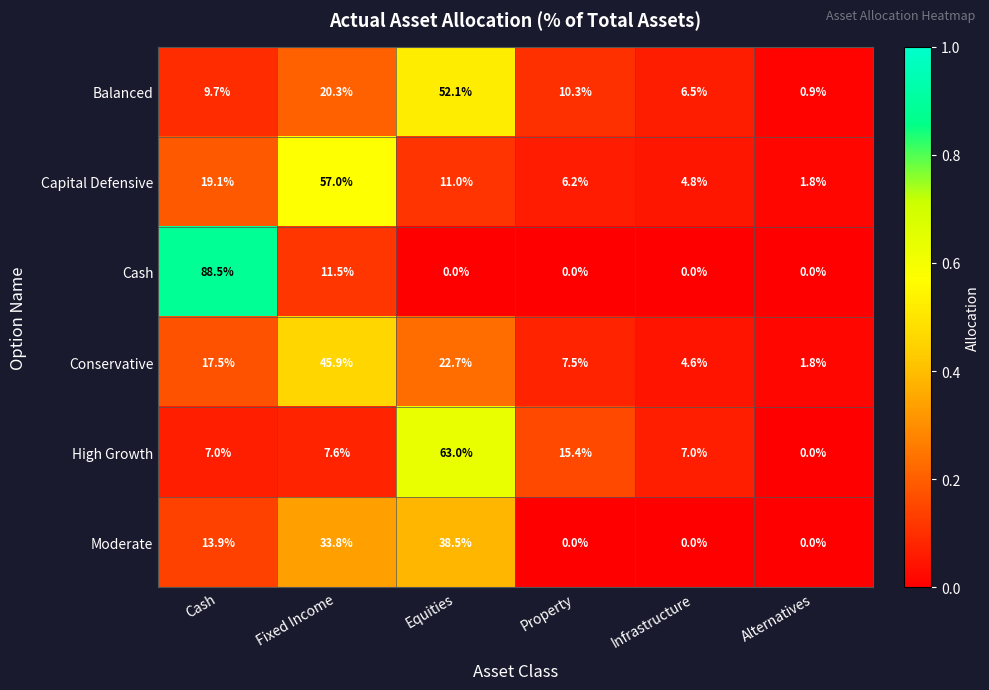

Between Property and Infrastructure, which series saw the biggest shift?

High Growth